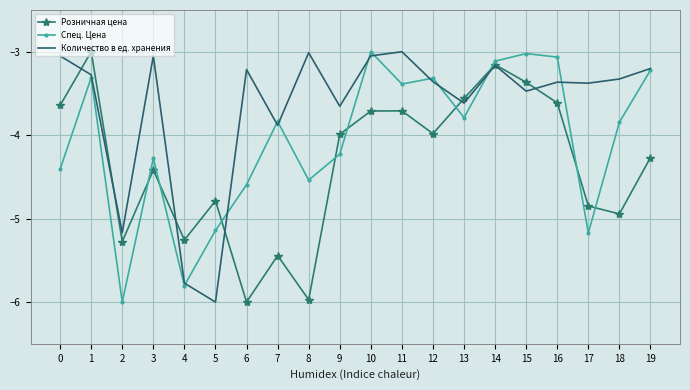

What is the minimum value shown in the chart?

-6.0